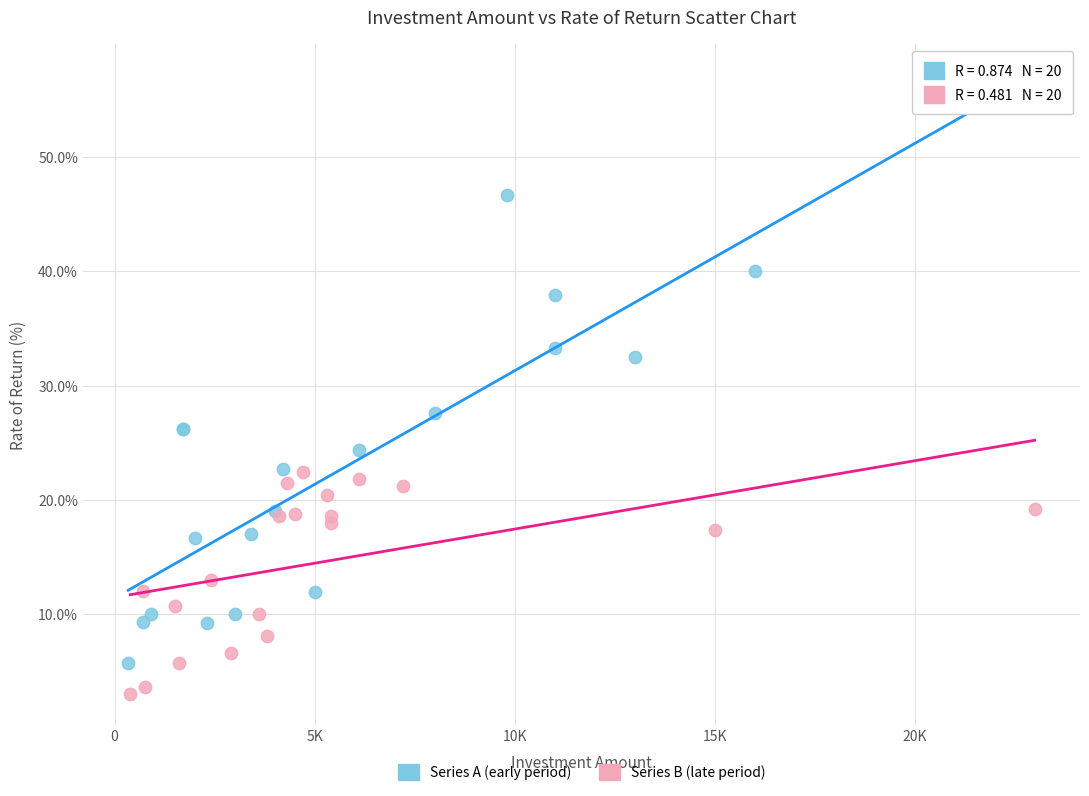

Which series reaches the maximum Y coordinate?

Series A (early period)